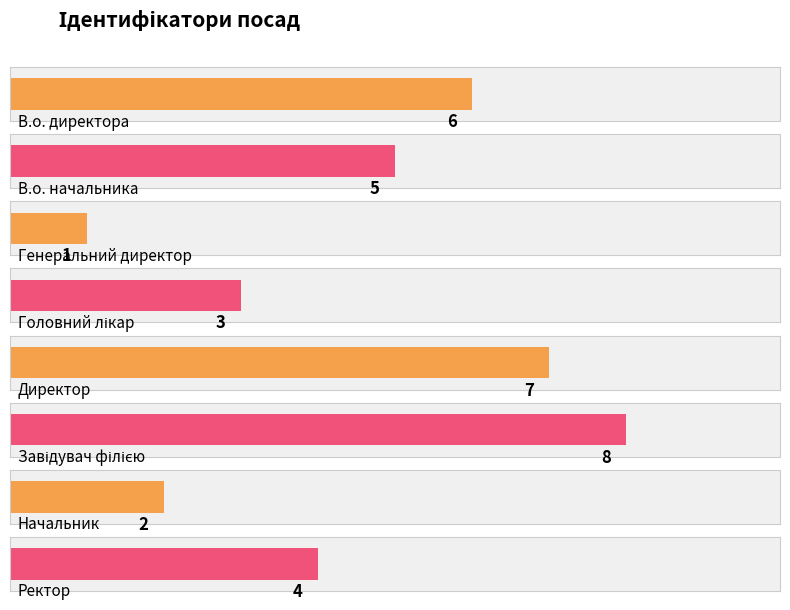

True or false: the data shows 2 at Ректор.

False